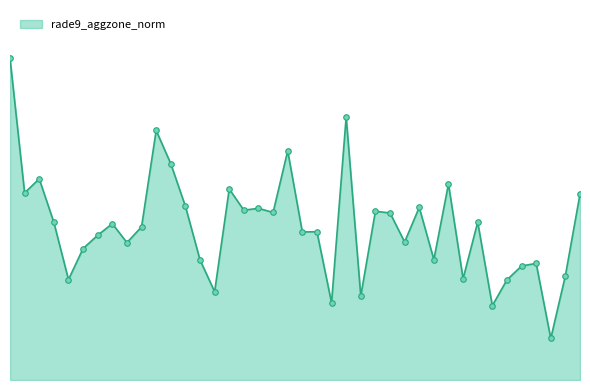

Does the chart have visible grid lines?

No